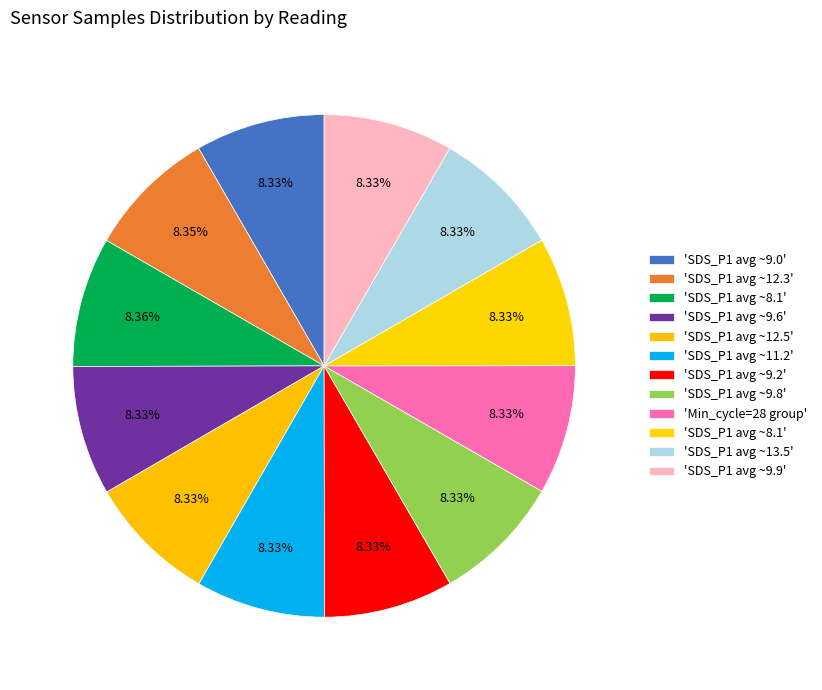

Count the number of slices in the pie.

12